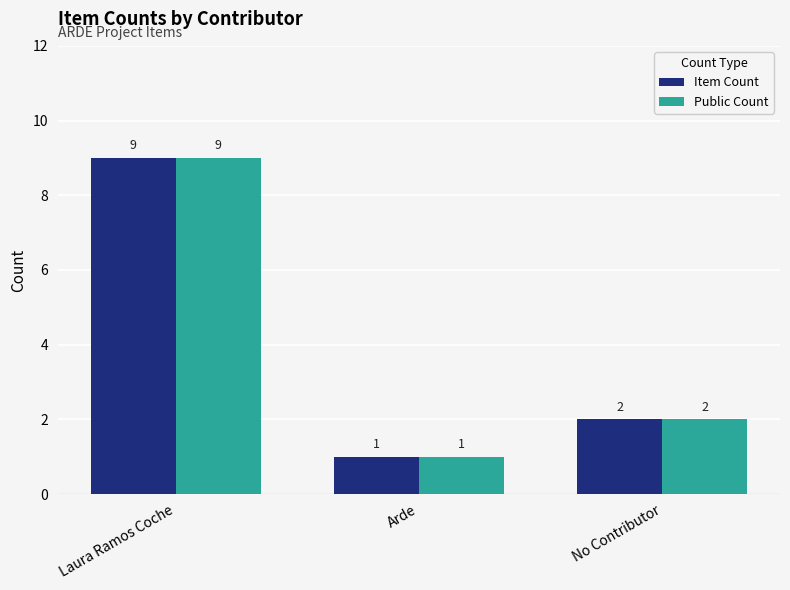

How many groups of bars are there?

3